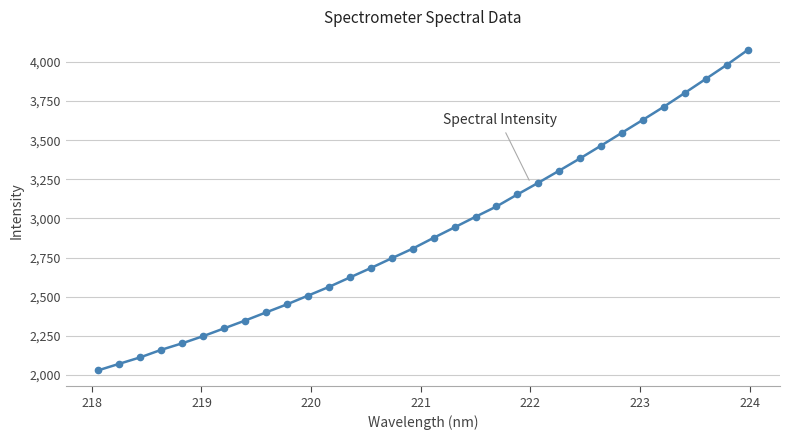

What is the sum of all values?

93343.6